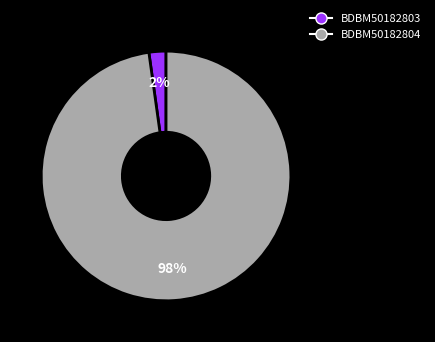

Is there a majority slice in this chart?

Yes